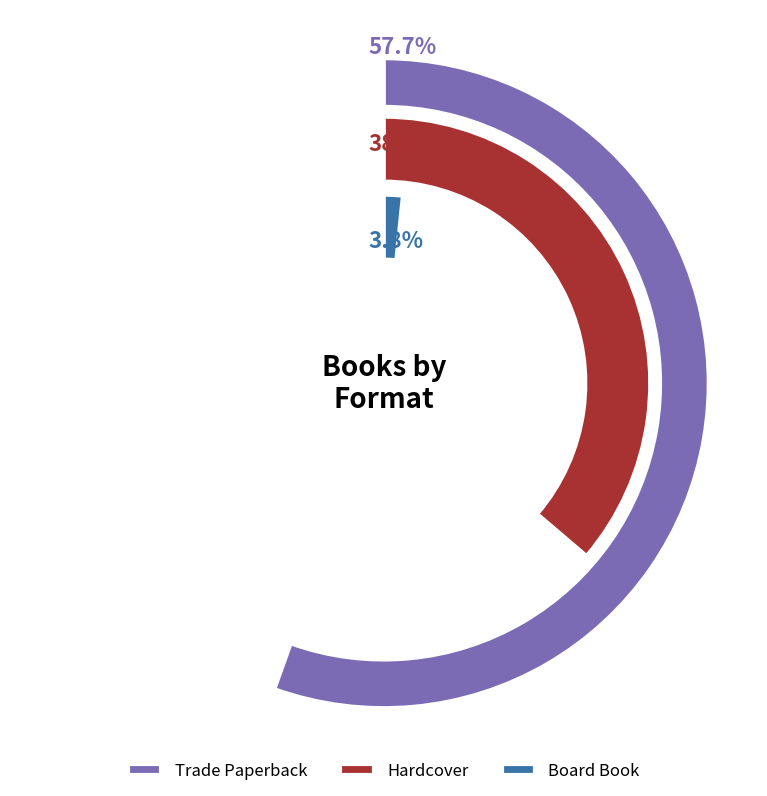

Is it true that Hardcover is 38% of the pie?

True